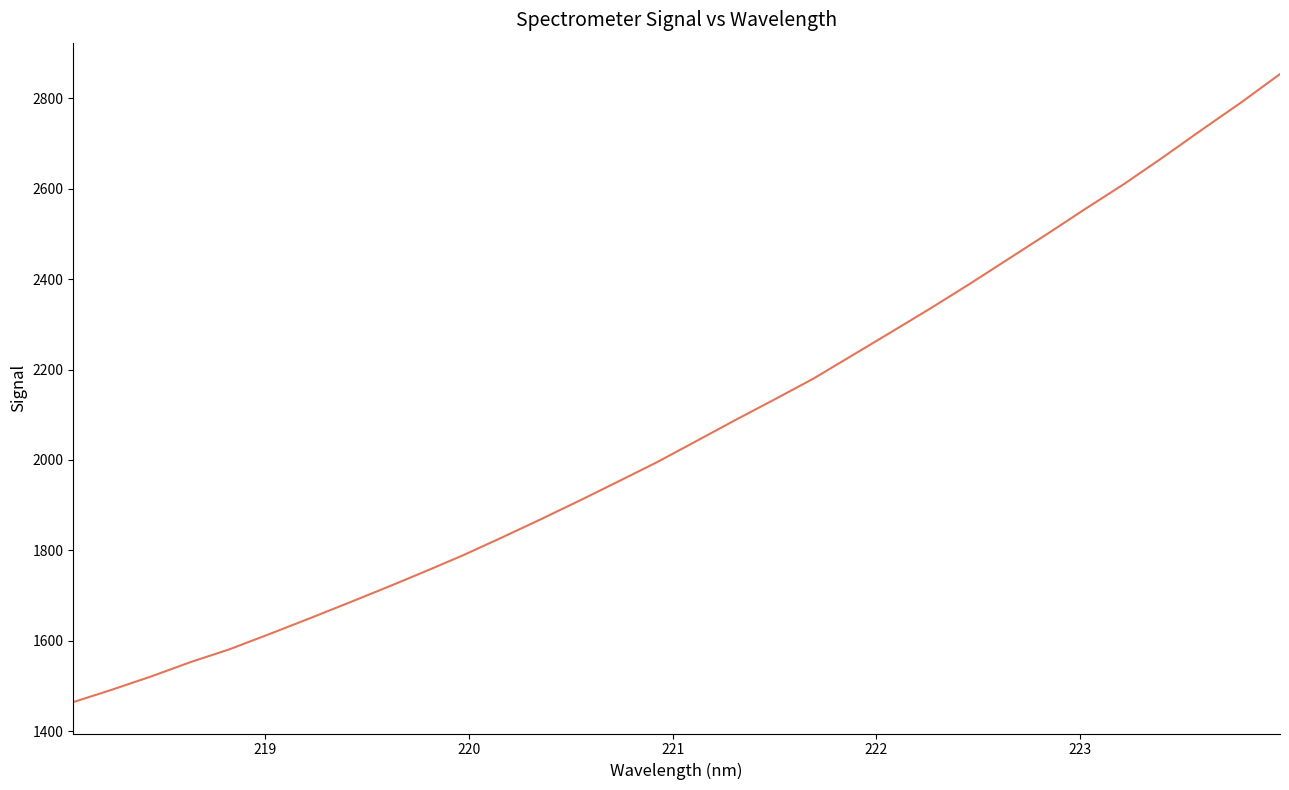

What is the smallest value displayed?

1464.1